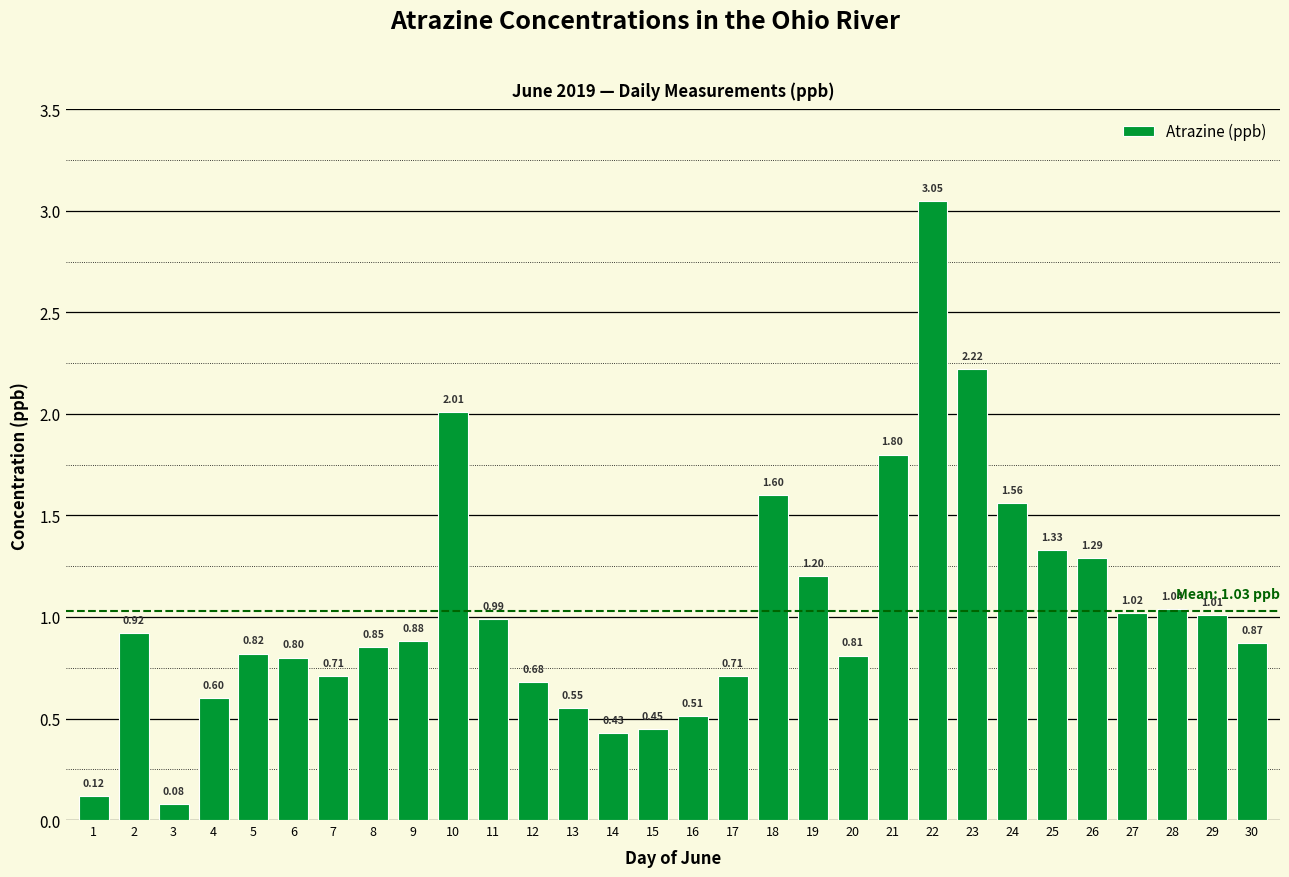

Is it true that the value at 13 is 0.9?

False